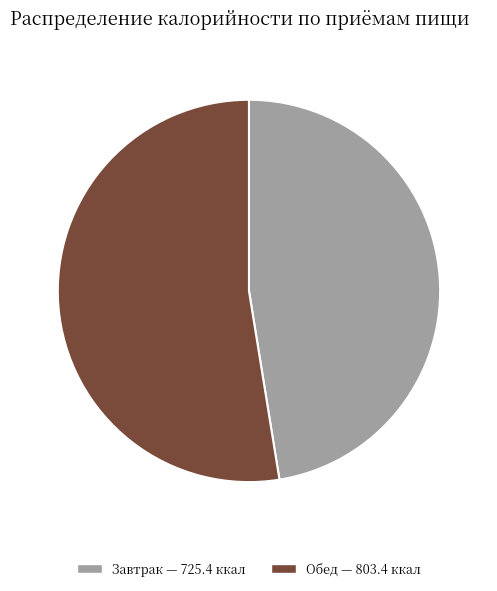

Which category has the smallest portion of the pie?

Завтрак